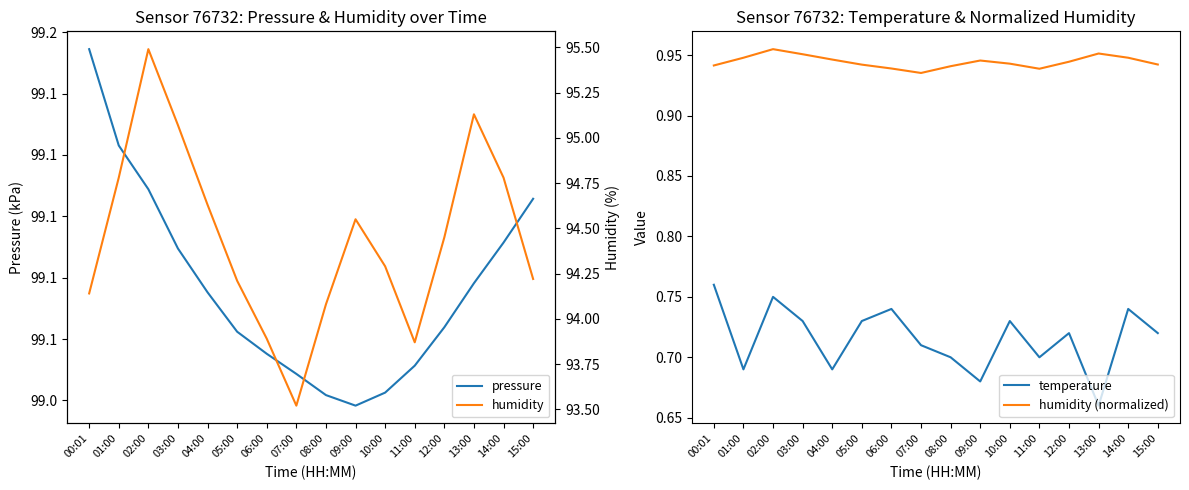

How many interior local valleys does the temperature series have?

5